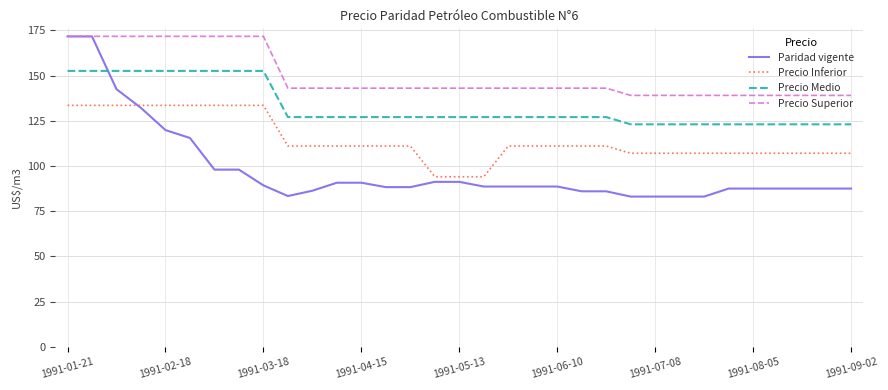

Which series has the largest range (max minus min)?

Paridad vigente